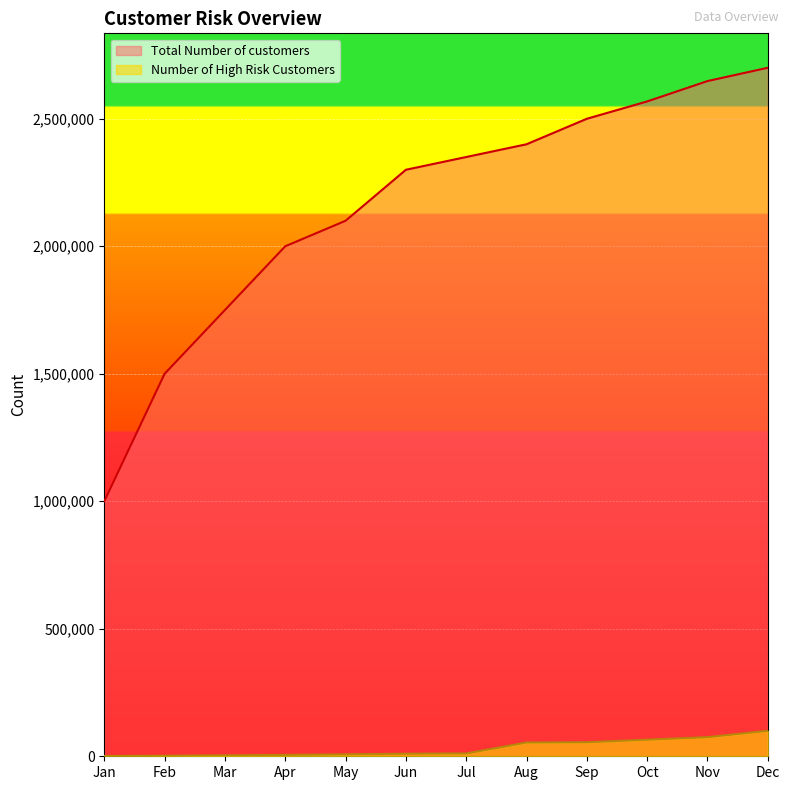

List the labels in order of Total Number of customers value, smallest first.

Jan, Feb, Mar, Apr, May, Jun, Jul, Aug, Sep, Oct, Nov, Dec